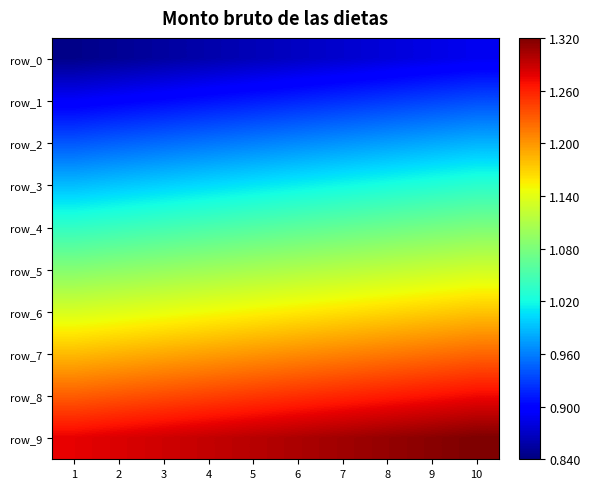

At which label is row_2 closest to 0?

1